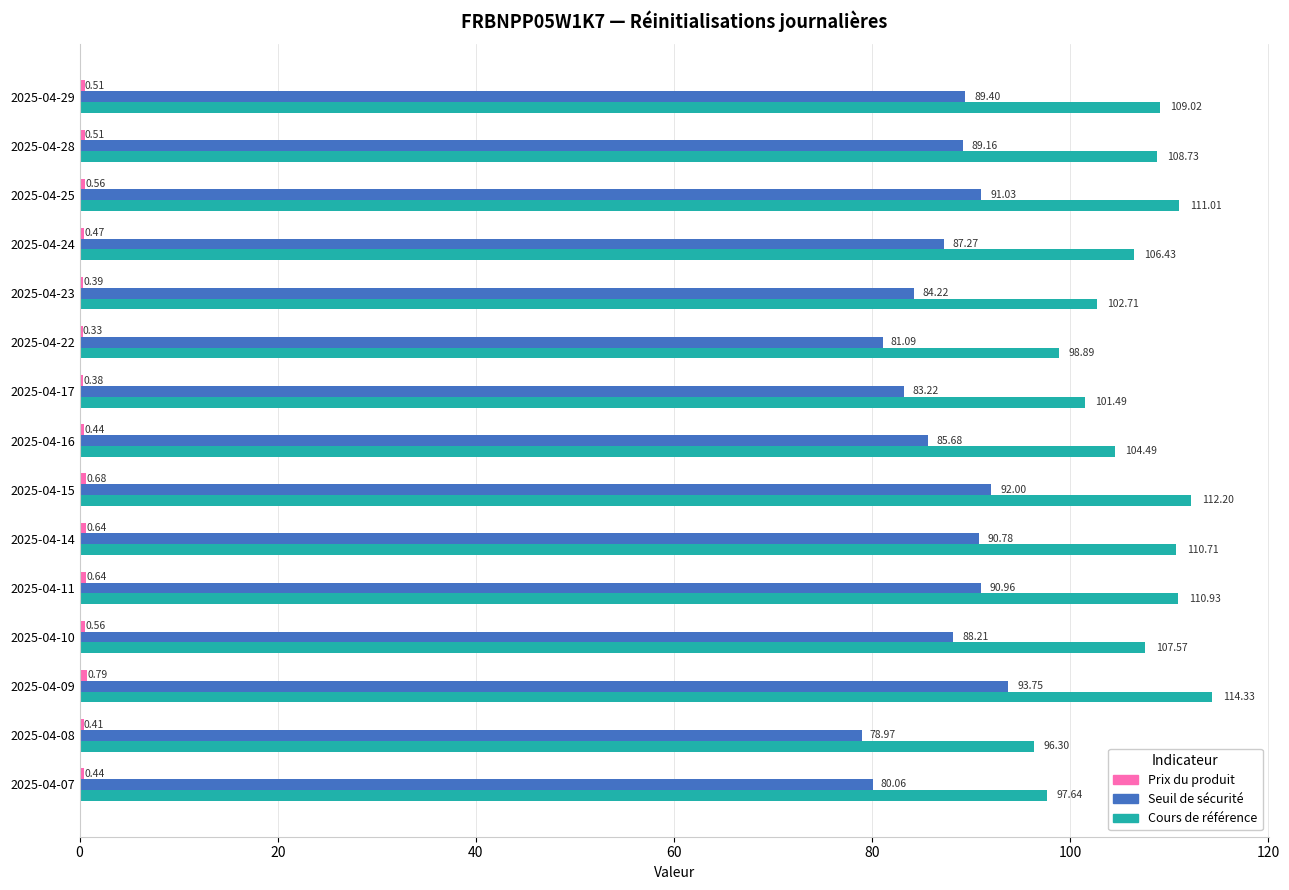

Which series changed the most between 2025-04-22 and 2025-04-17?

Cours de référence